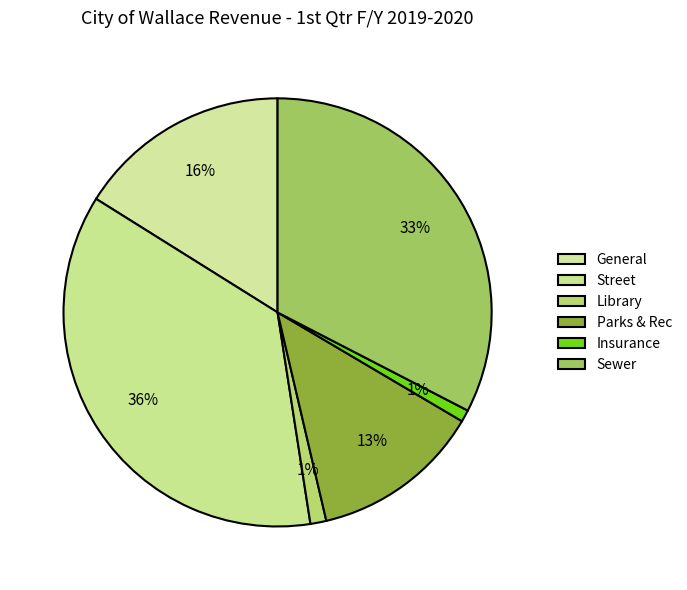

Is it true that Sewer is 33% of the pie?

True